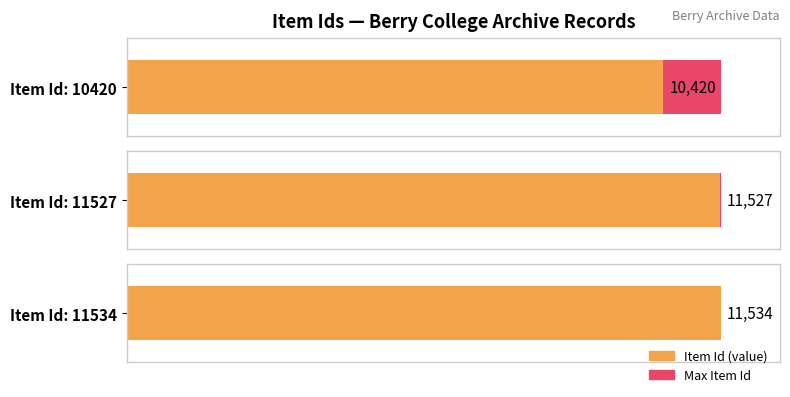

Rank the categories by value from highest to lowest.

11534, 11527, 10420